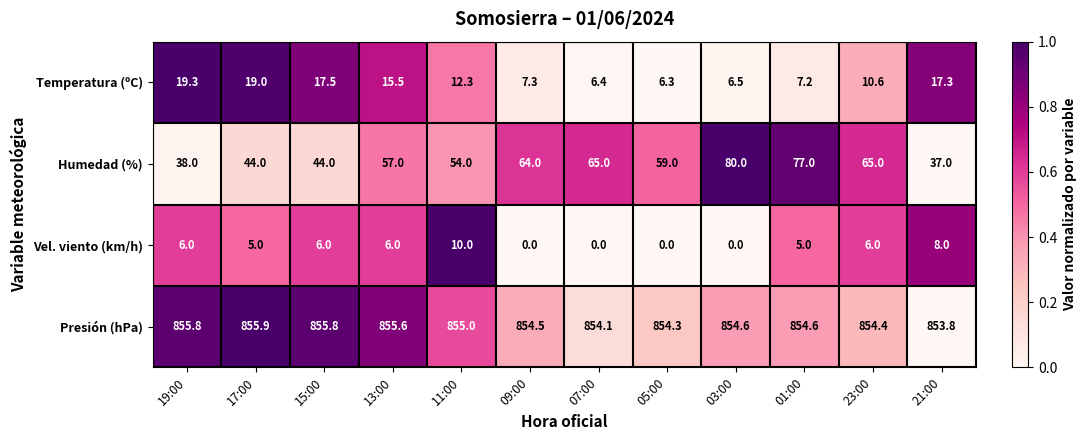

Which series changed the most between 11:00 and 03:00?

Humedad (%)